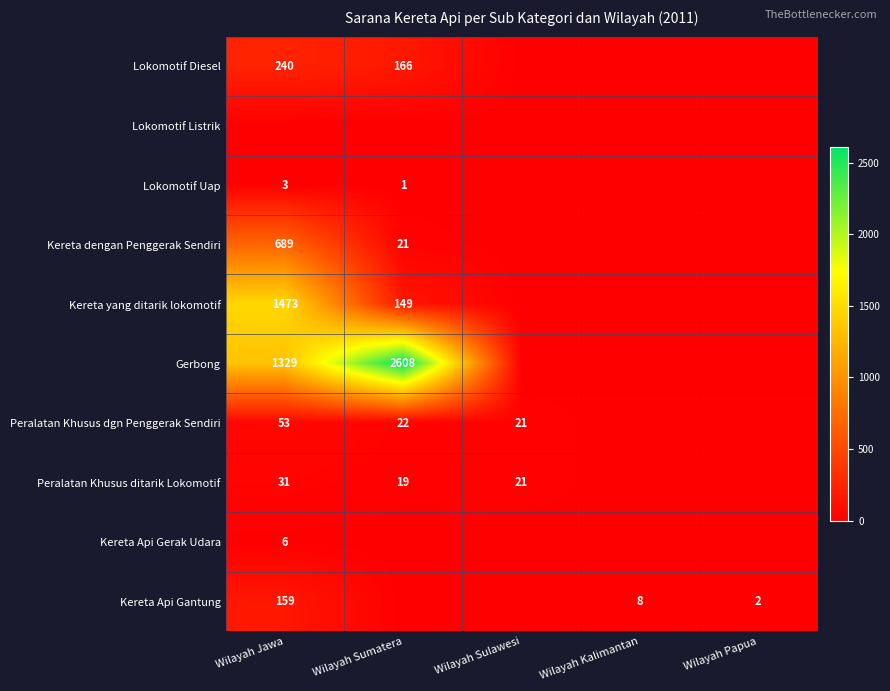

True or false: Peralatan Khusus ditarik Lokomotif has a value of 16 at Wilayah Jawa.

False